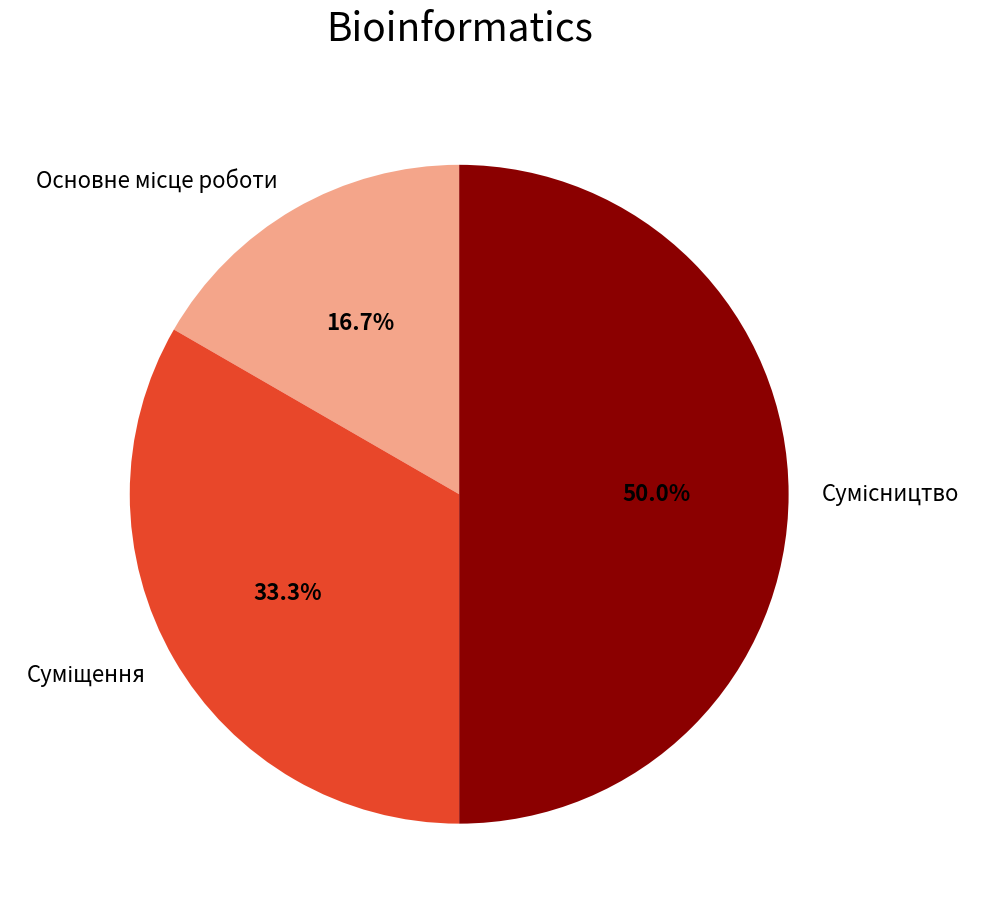

True or false: Основне місце роботи accounts for 17% of the total.

True